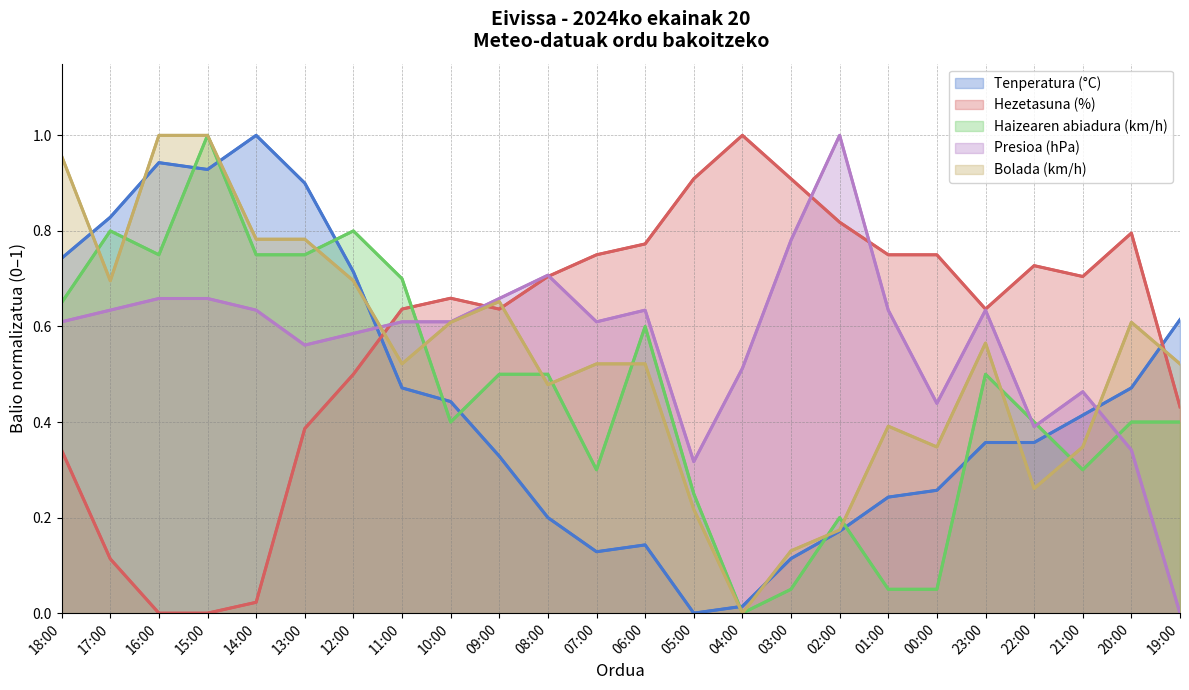

How many times do Tenperatura (°C) and Hezetasuna (%) cross each other?

2